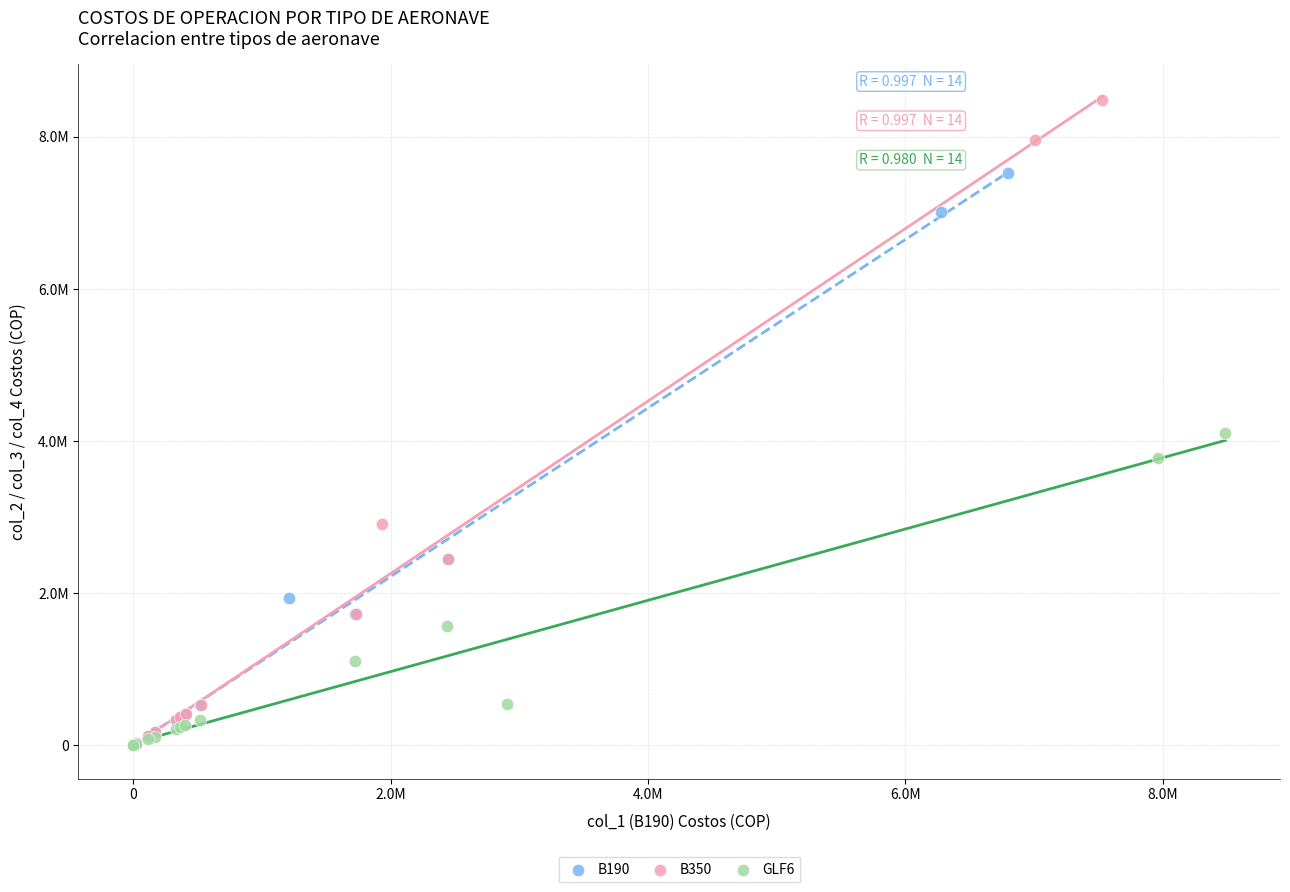

What are all the series names shown in the legend?

B190, B350, GLF6